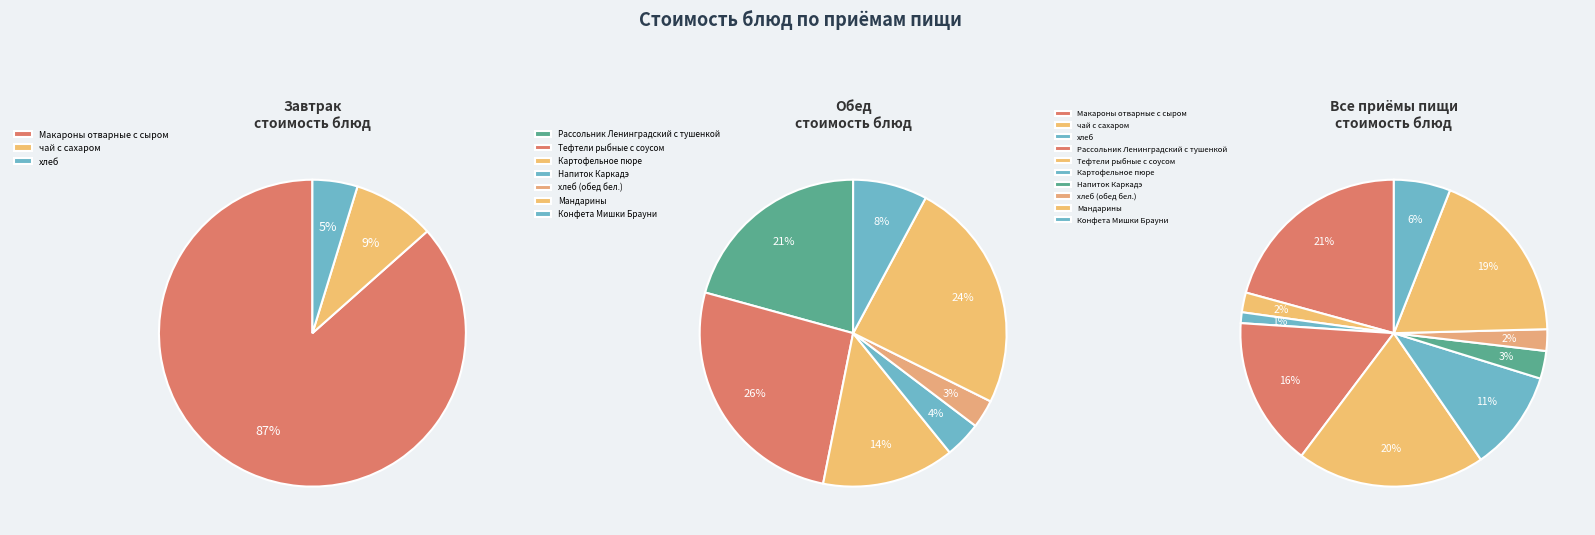

What is the change in value from Тефтели рыбные с соусом to Мандарины?

-1.6